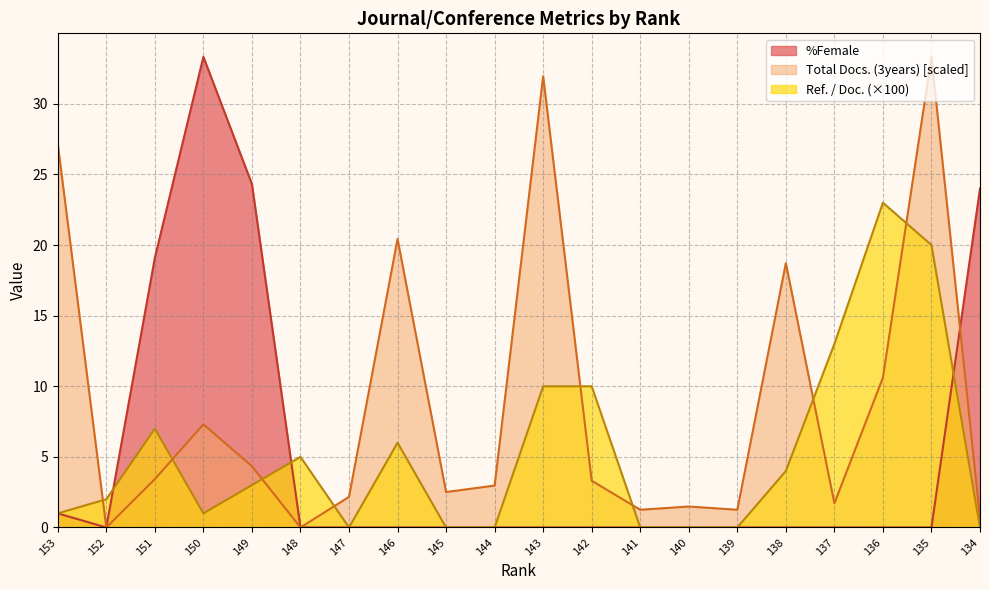

Reading right to left, extract all data points from this chart.

Ref. / Doc.: 0.0	20.0	23.0	13.0	4.0	0.0	0.0	0.0	10.0	10.0	0.0	0.0	6.0	0.0	5.0	3.0	1.0	7.0	2.0	1.0
Total Docs. (3years): 0.7	33.3	10.6	1.7	18.7	1.3	1.5	1.3	3.3	32.0	3.0	2.5	20.4	2.2	0.0	4.3	7.3	3.4	0.0	27.2
%Female: 24.0	0.0	0.0	0.0	0.0	0.0	0.0	0.0	0.0	0.0	0.0	0.0	0.0	0.0	0.0	24.3	33.3	19.1	0.0	1.0